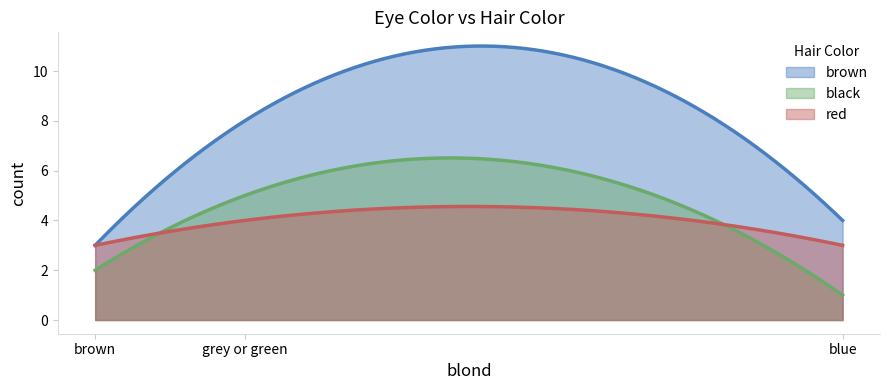

Is the value of brown at grey or green greater than the value of black at blue?

Yes